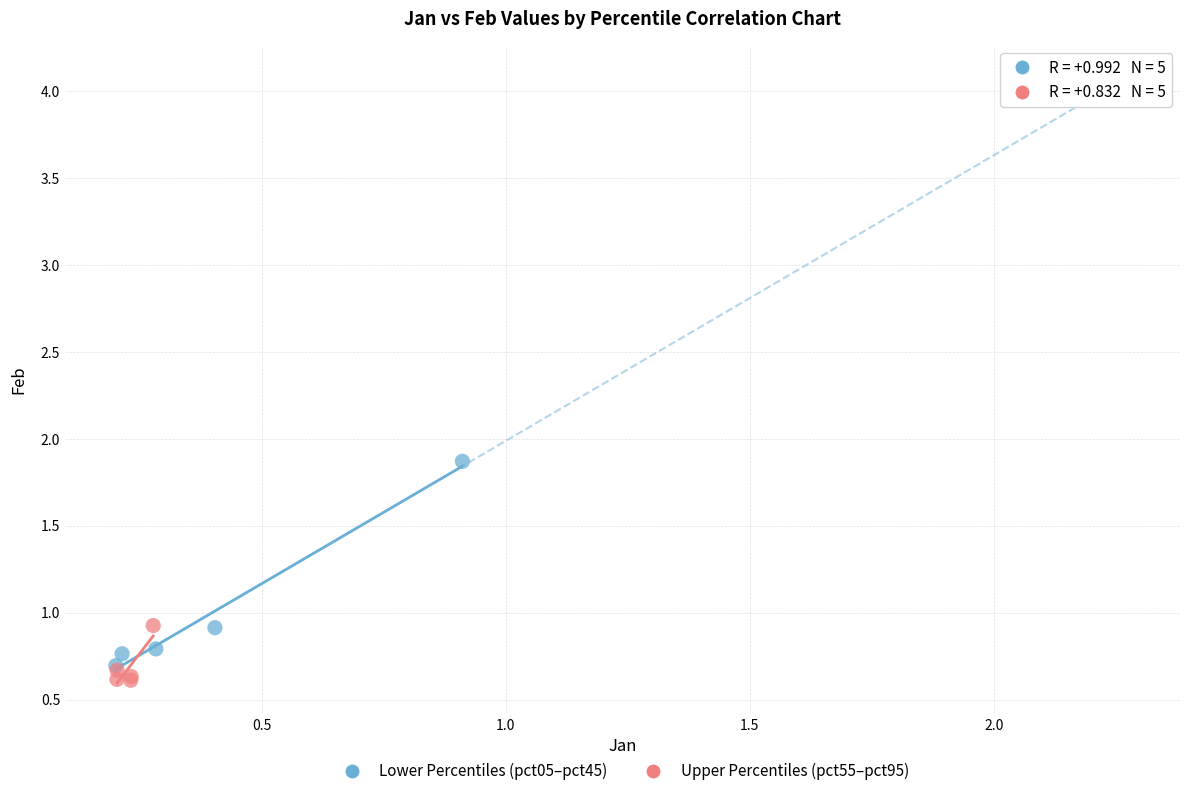

Which series contains the highest Y value?

Lower Percentiles (pct05–pct45)